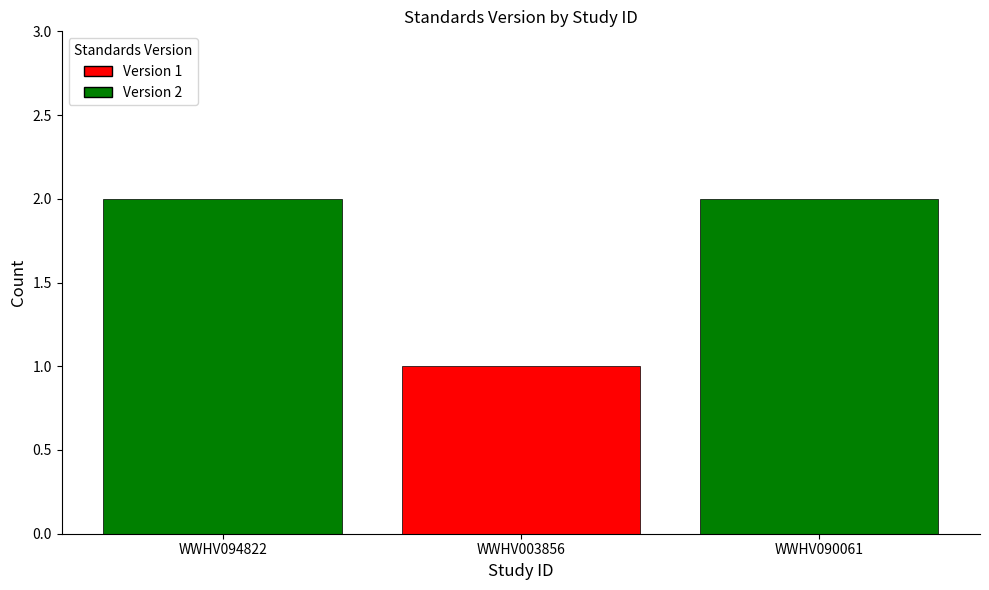

How many bars are there in total?

3